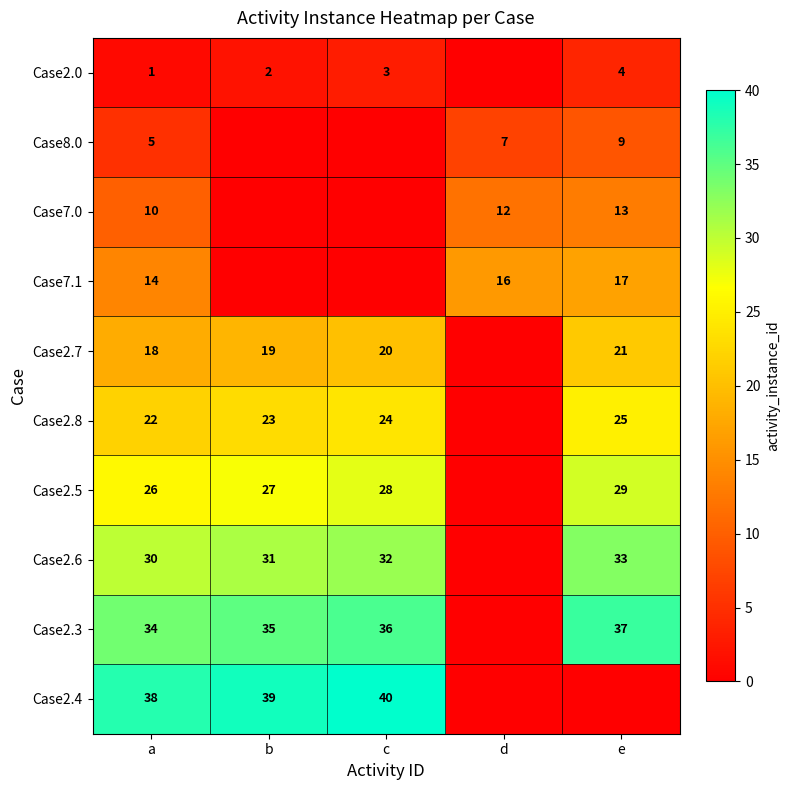

Is it true that Case2.8 equals 23 at b?

True